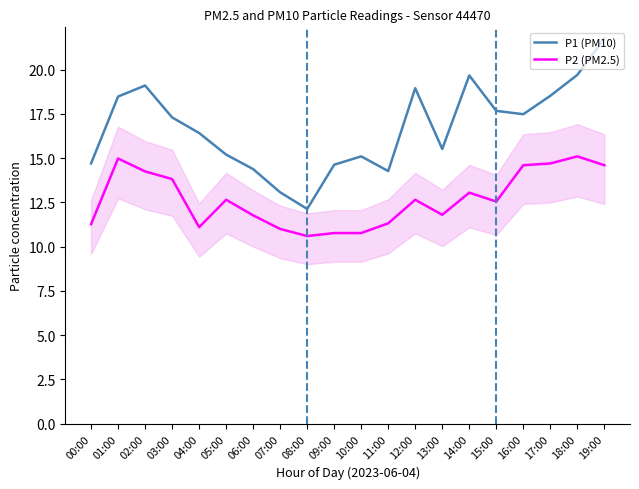

True or false: P1 (PM10) and P2 (PM2.5) intersect in this chart.

False